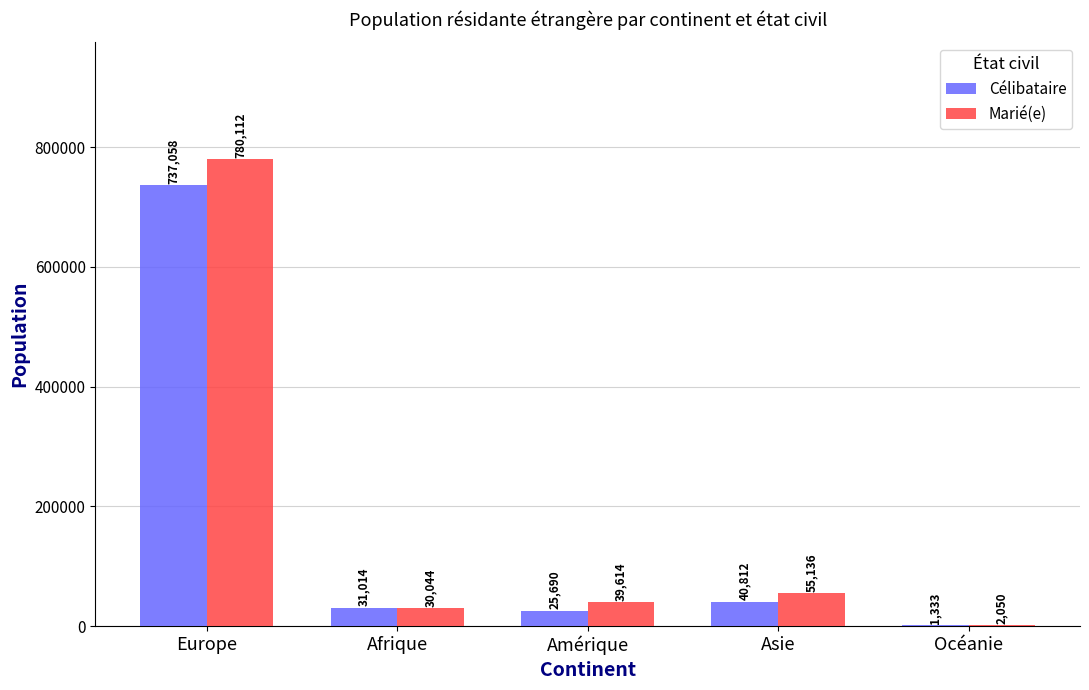

At which label does Marié(e) first exceed 39614?

Europe